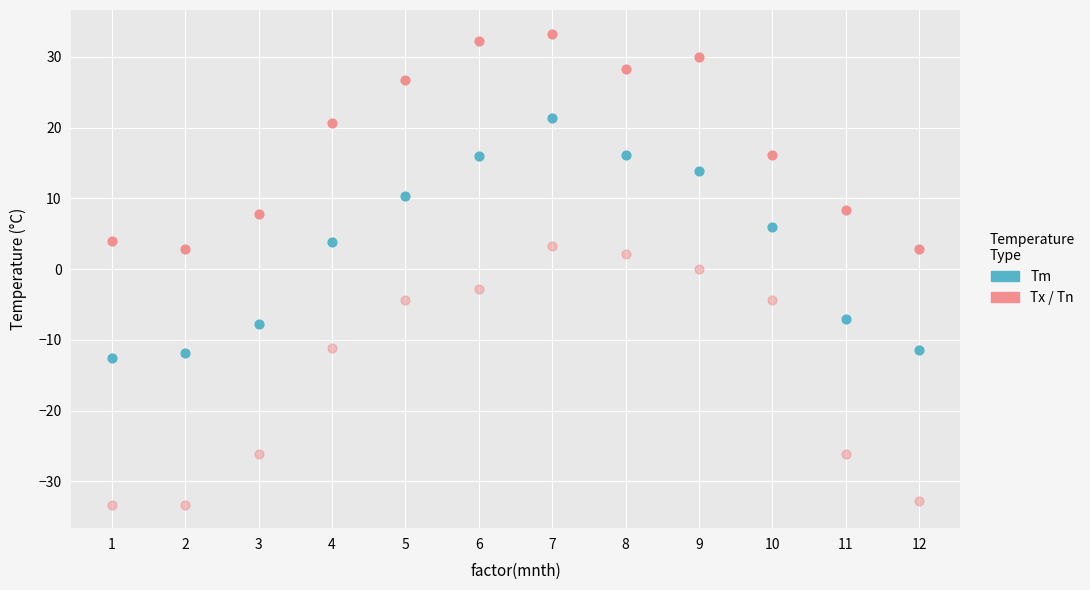

Count the number of points in this scatter plot.

36